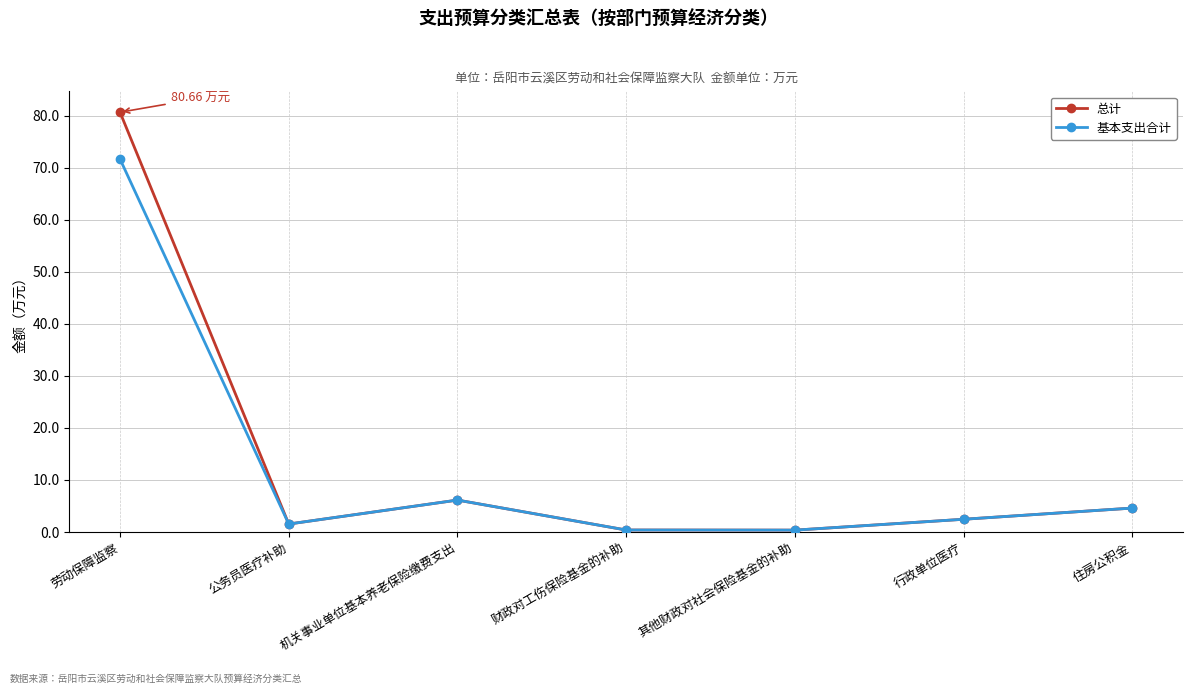

How many values in the 基本支出合计 series exceed 2?

4